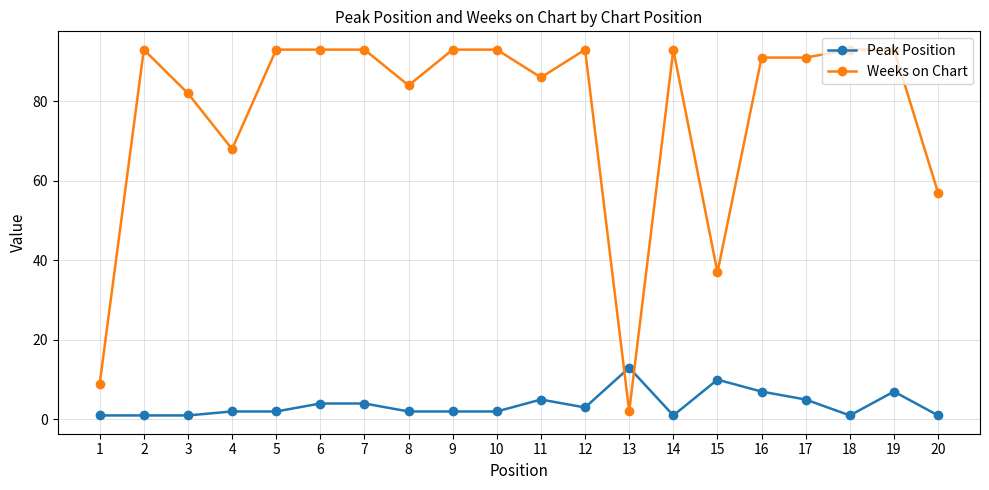

How many lines are shown in the chart?

2